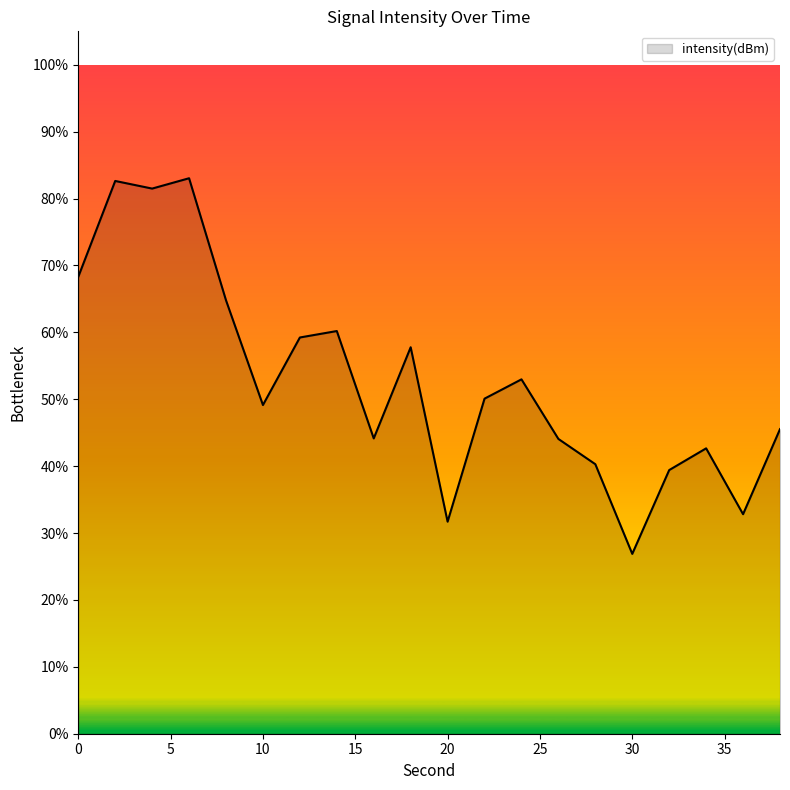

True or false: the data has more than 1 interior local peaks.

True